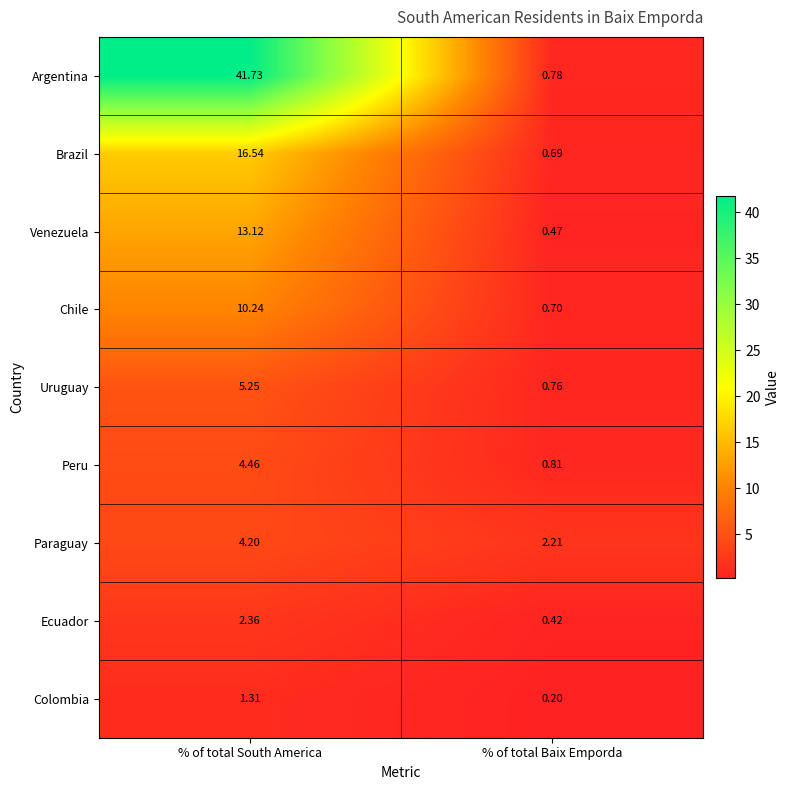

At which label does Brazil first exceed 16?

% of total South America